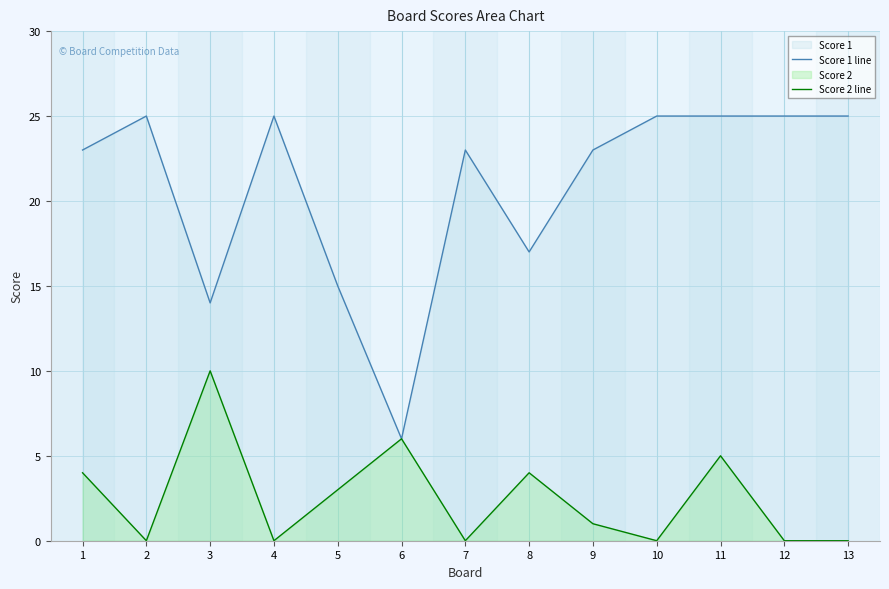

True or false: Score 1 line has a value of 32 at 7.

False